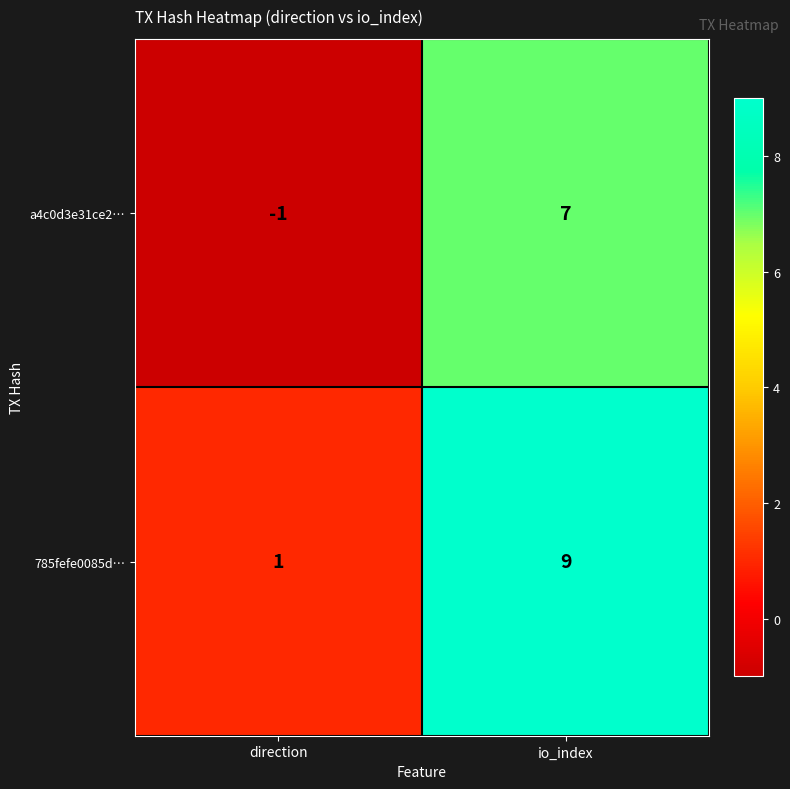

Reading left to right, transcribe all the data shown in this chart.

a4c0d3e31ce2…: -1	7
785fefe0085d…: 1	9